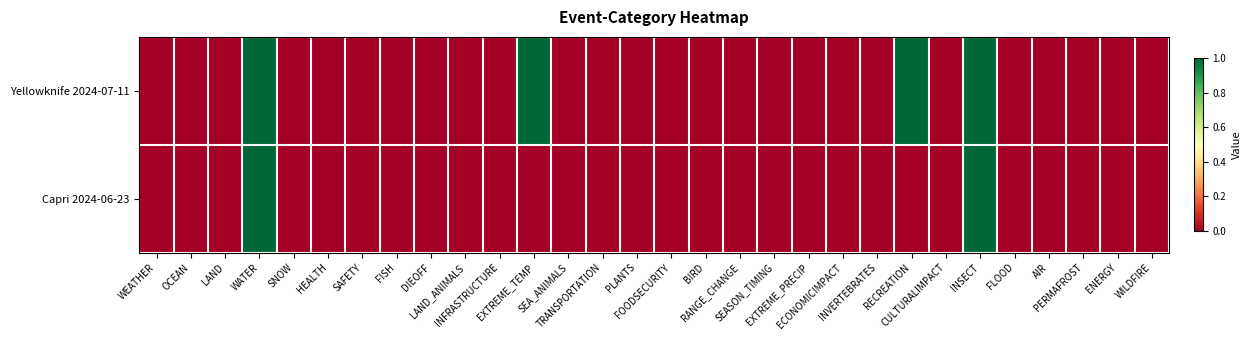

At RANGE_CHANGE, list the series in order from largest to smallest.

Yellowknife 2024-07-11, Capri 2024-06-23